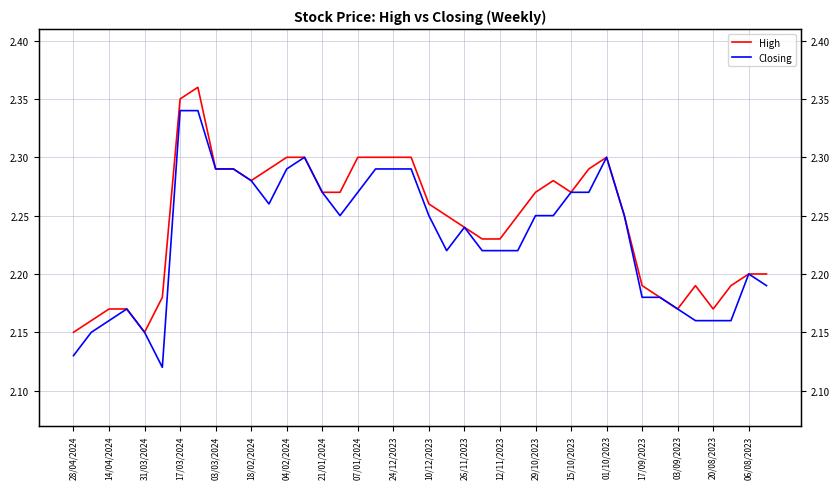

Is the value of High at 31/03/2024 greater than the value of Closing at 17/09/2023?

No